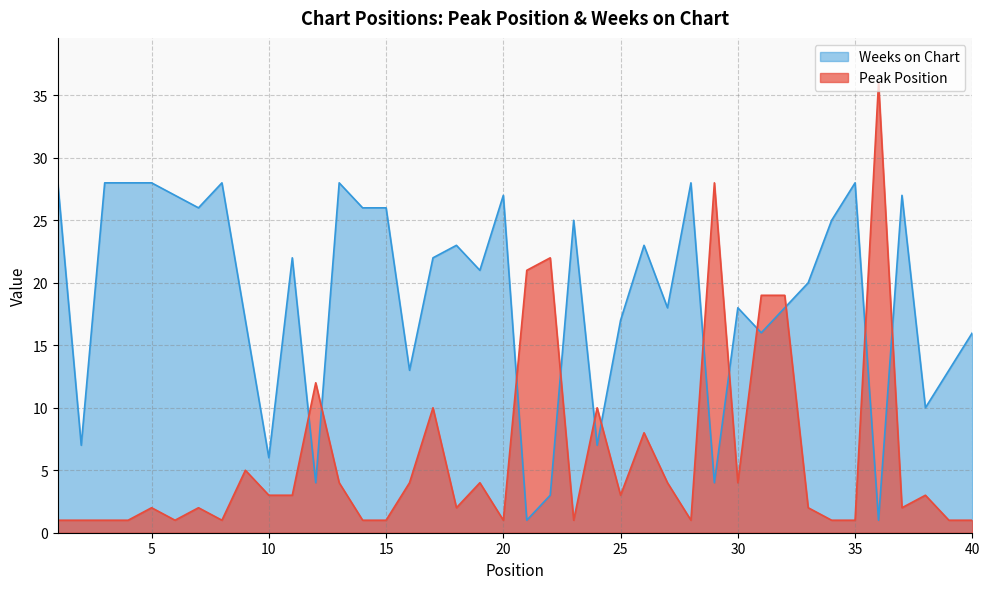

What is the value of the Peak Position point at the 34th from the left?

1